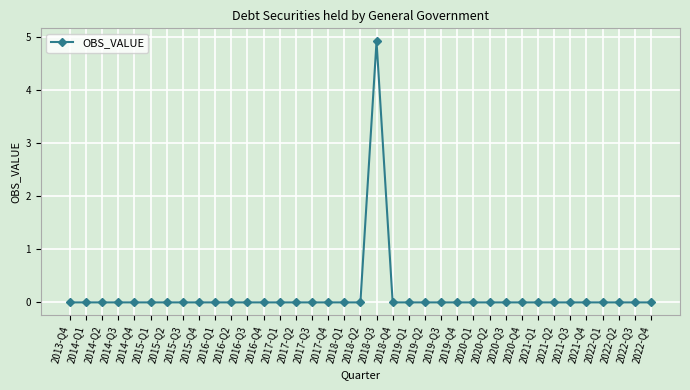

What is the greatest value displayed?

4.9